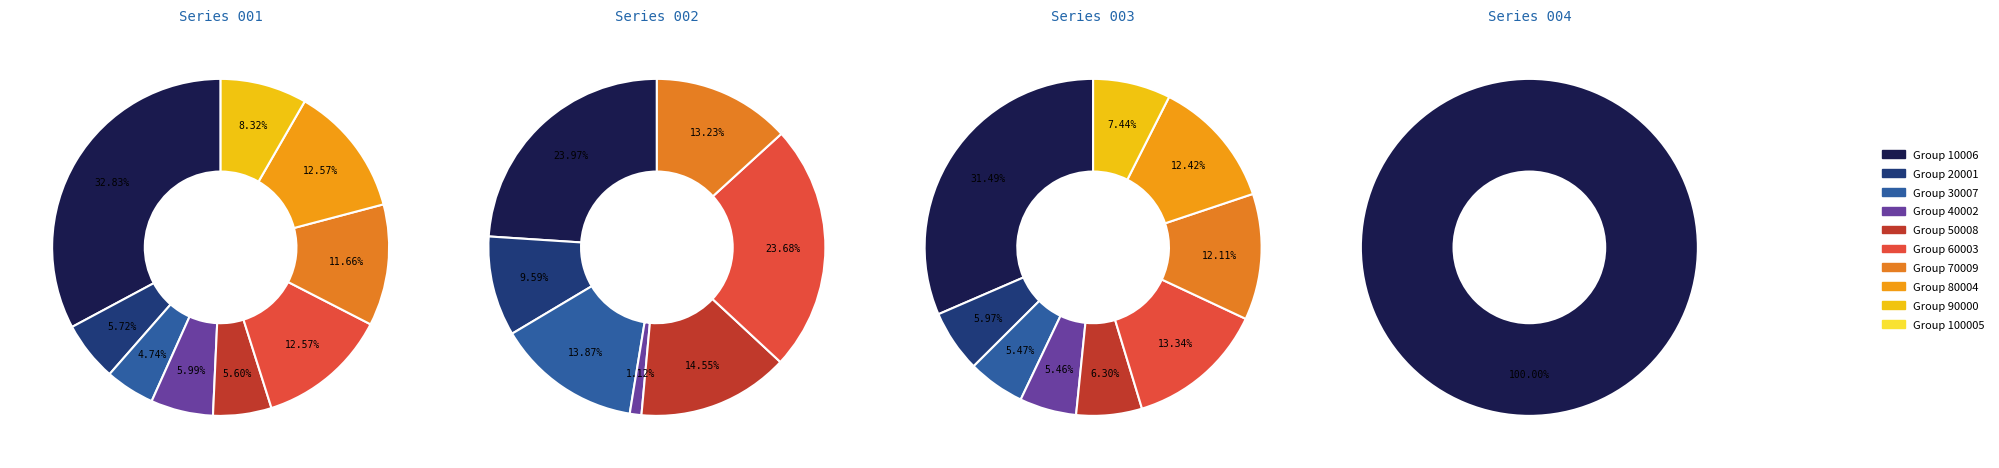

Is there any slice that represents more than half of the pie?

No